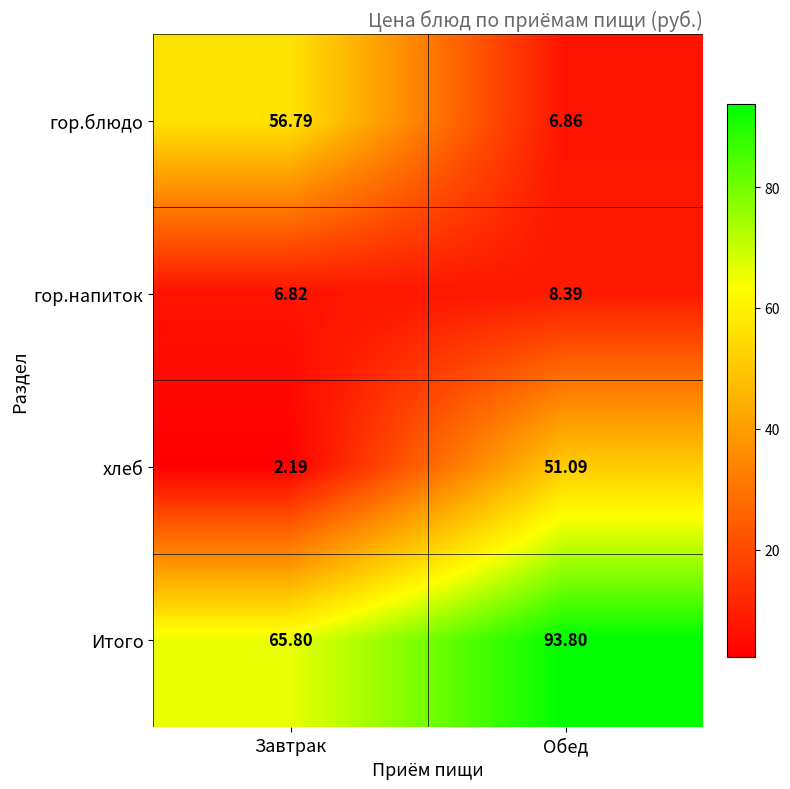

Which series has the largest range (max minus min)?

гор.блюдо